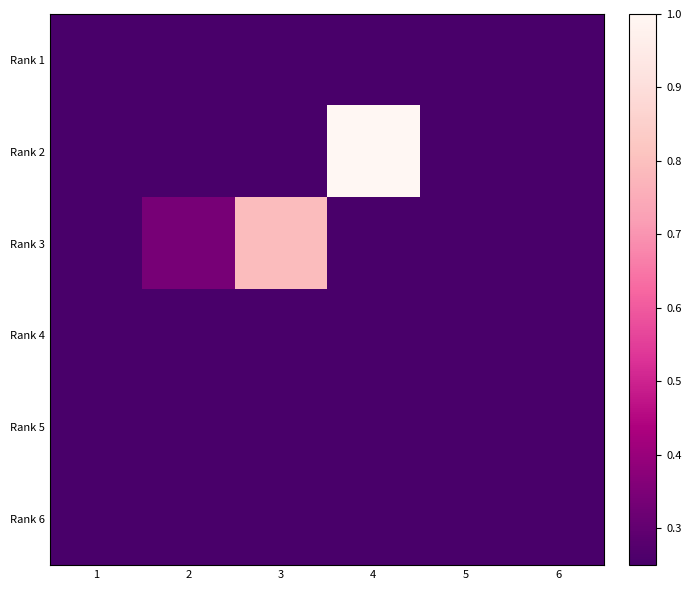

Reading left to right, transcribe all the data shown in this chart.

Rank 1: 1=0.1	2=0.0	3=0.0	4=0.1	5=0.0	6=0.0
Rank 2: 1=0.2	2=0.1	3=0.1	4=1.0	5=0.0	6=0.0
Rank 3: 1=0.0	2=0.3	3=0.8	4=0.0	5=0.0	6=0.0
Rank 4: 1=0.0	2=0.0	3=0.0	4=0.0	5=0.0	6=0.0
Rank 5: 1=0.0	2=0.1	3=0.1	4=0.1	5=0.0	6=0.0
Rank 6: 1=0.2	2=0.0	3=0.0	4=0.0	5=0.0	6=0.0